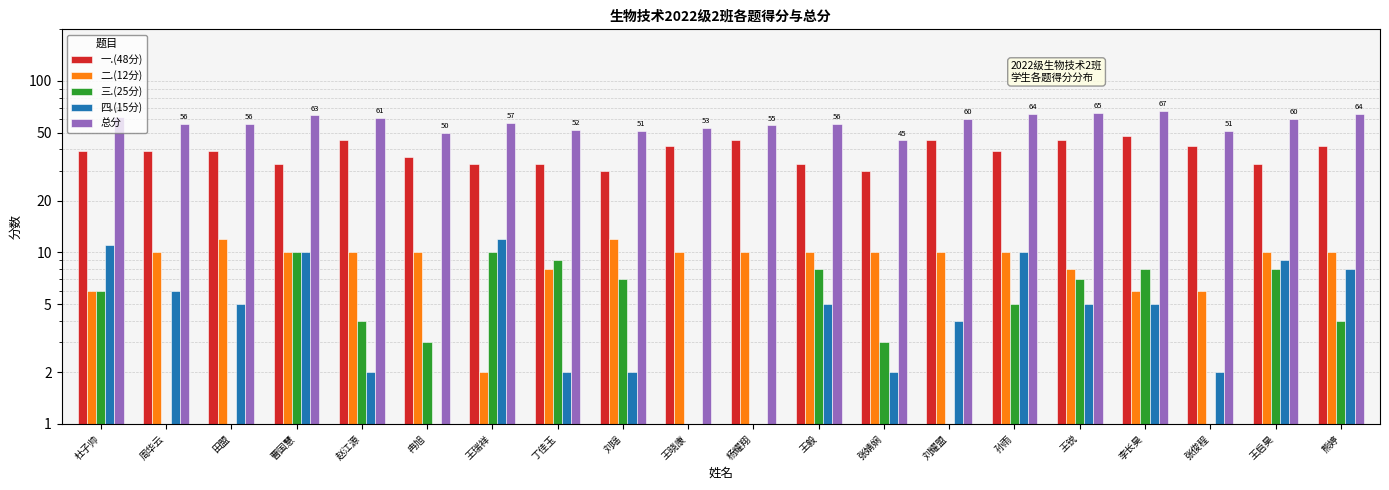

Is the value of 总分 at 赵江源 greater than the value of 三.(25分) at 田盟?

Yes